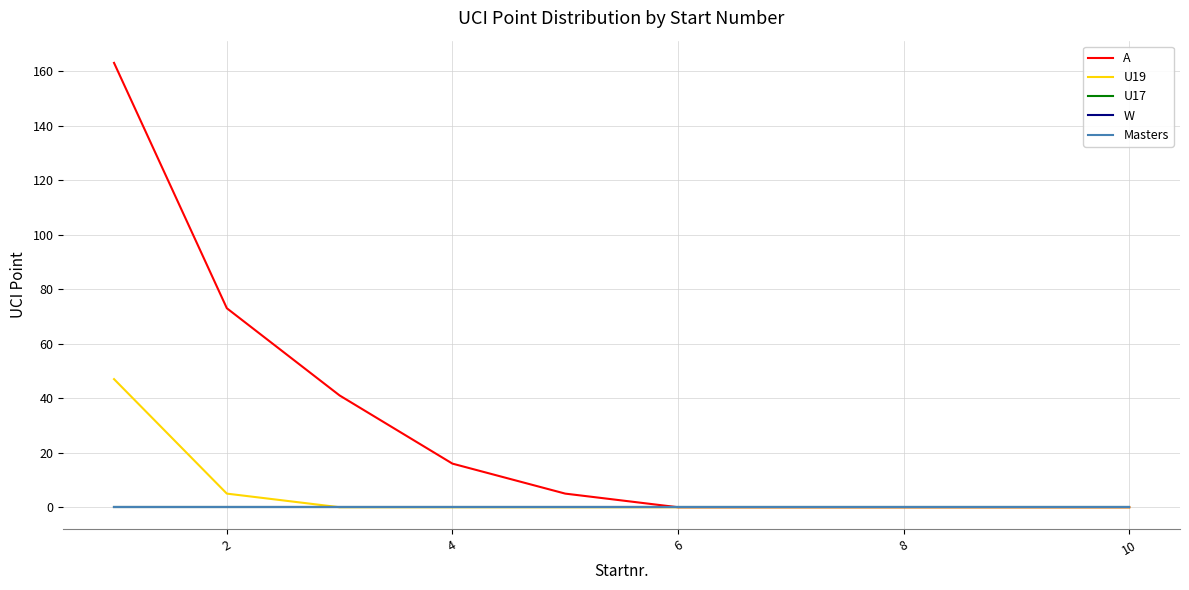

Which series has the largest total across all categories?

A